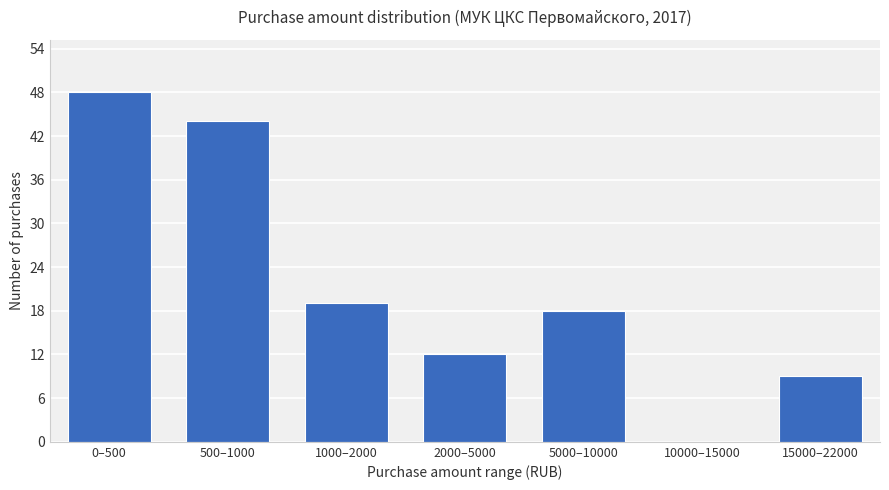

Reading left to right, extract all data points from this chart.

0–500=48	500–1000=44	1000–2000=19	2000–5000=12	5000–10000=18	10000–15000=0	15000–22000=9